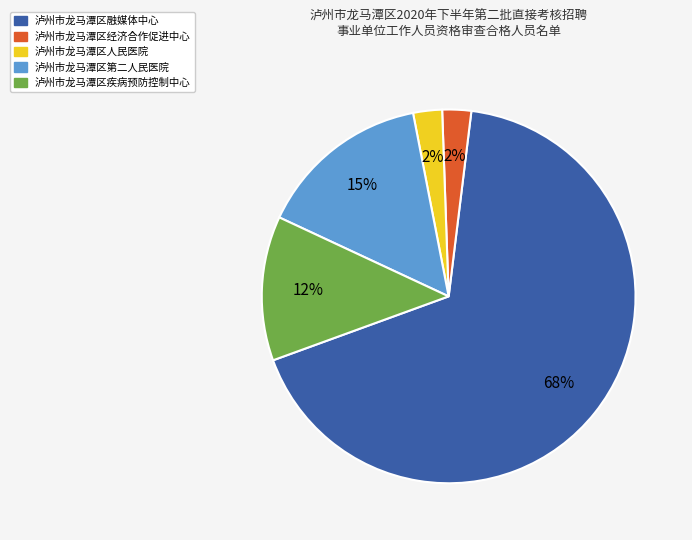

To the nearest percent, what is the average slice percentage?

20%